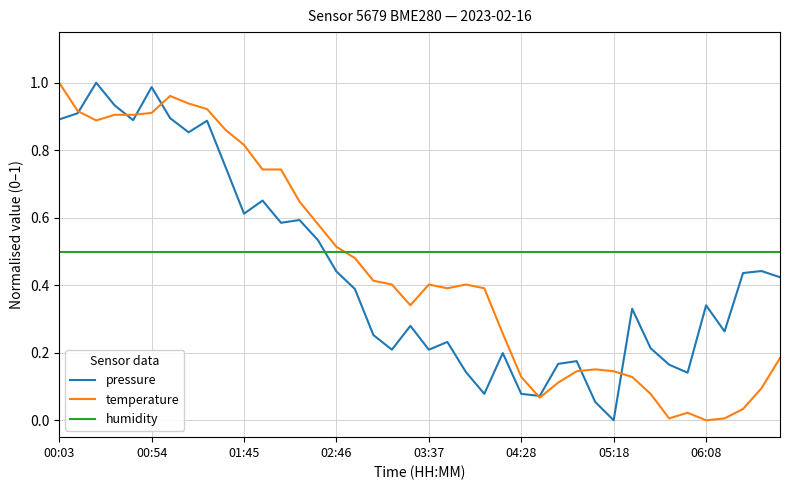

After their last crossing, which series has the higher values: temperature or humidity?

humidity